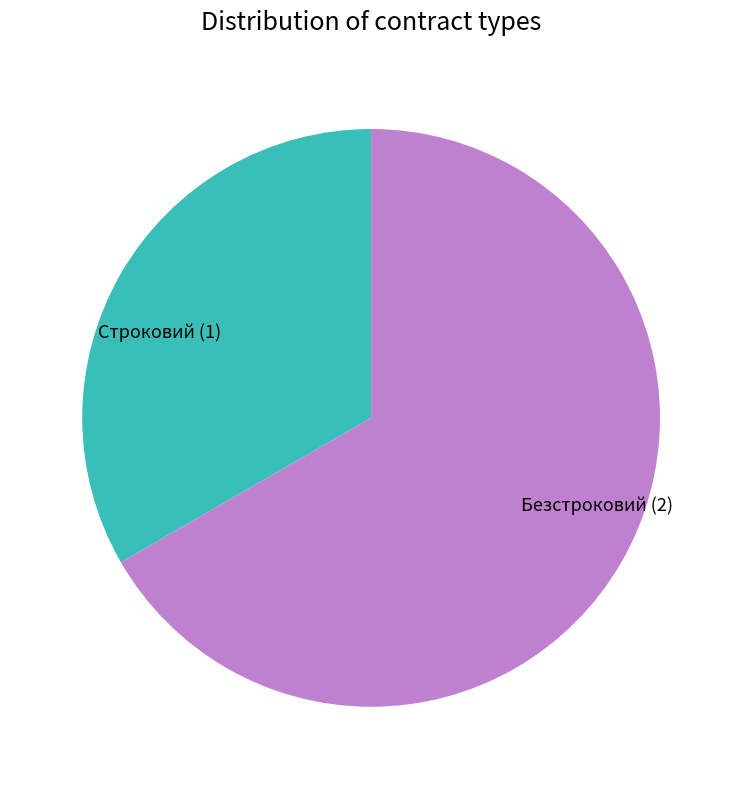

What is the smallest slice in the pie chart?

Строковий